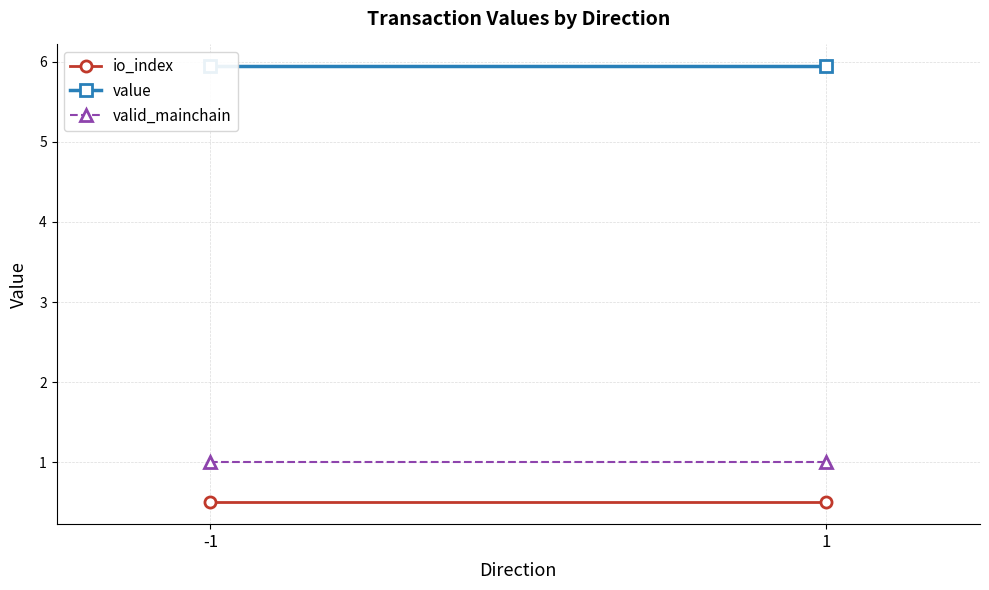

The value series shows 5.9 at 1. True or false?

True